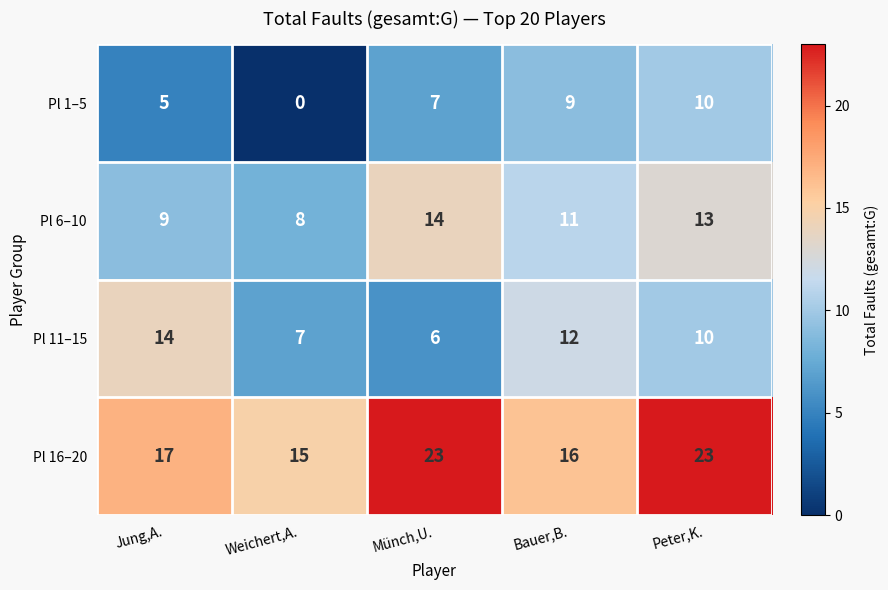

Between Jung,A. and Weichert,A., which series saw the biggest shift?

Pl 11–15